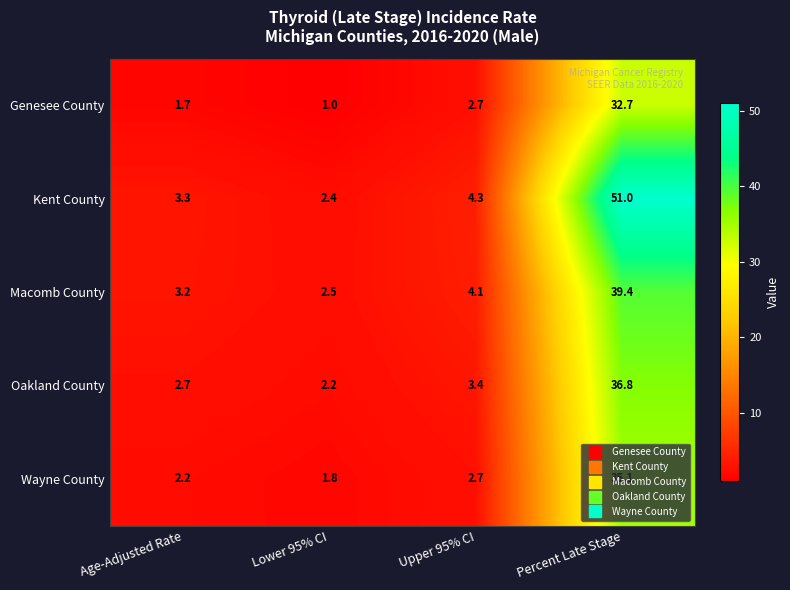

Where does the Genesee County series first go above 2?

Upper 95% CI